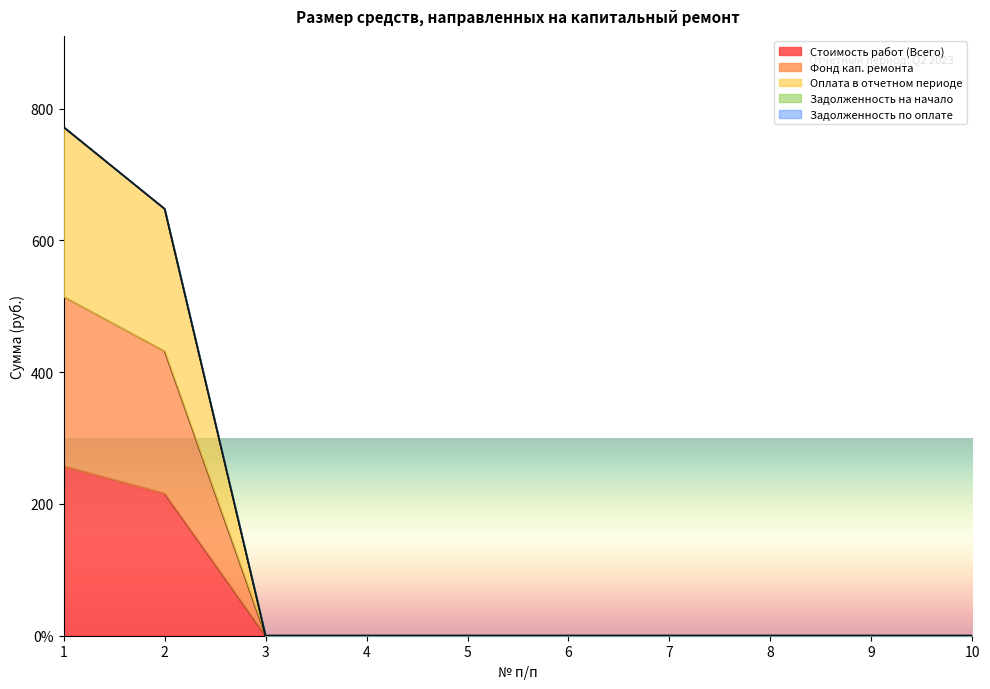

At which category is the sum across all series the highest?

1